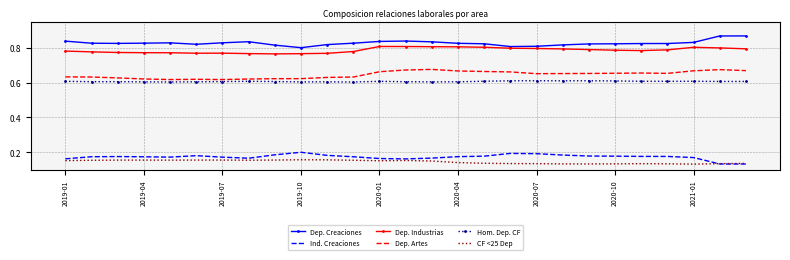

List the series in order of their peak value, lowest first.

CF <25 Dep, Ind. Creaciones, Hom. Dep. CF, Dep. Artes, Dep. Industrias, Dep. Creaciones